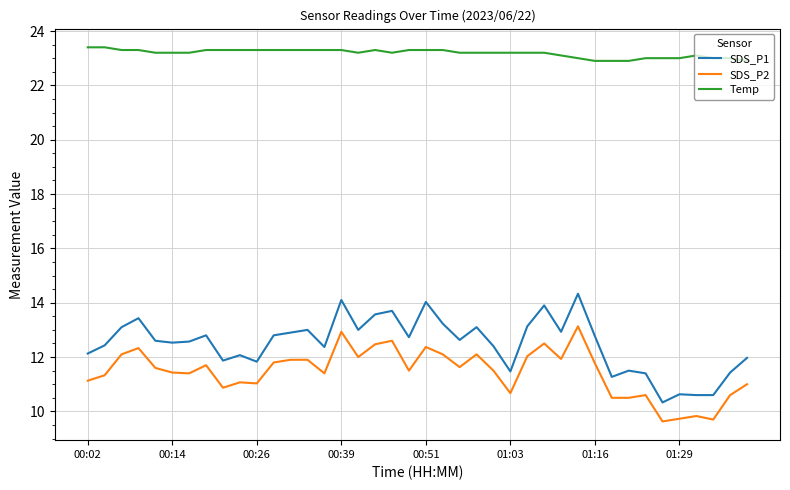

What is the minimum value for Temp?

22.9